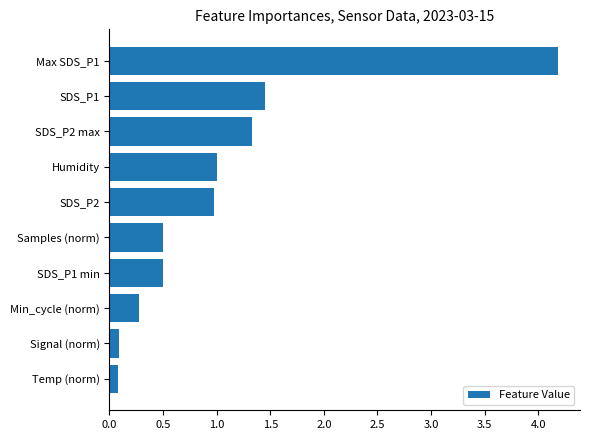

What is the sum of all values?

10.4